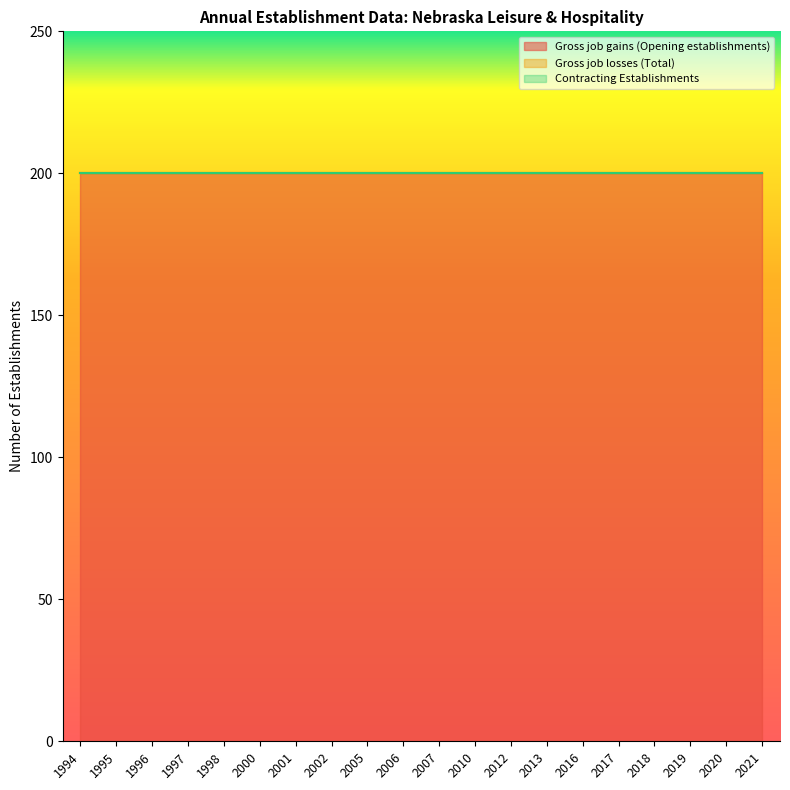

Reading left to right, what are all the values shown in this chart?

Gross job gains (Opening establishments): 1994=200	1995=200	1996=200	1997=200	1998=200	2000=200	2001=200	2002=200	2005=200	2006=200	2007=200	2010=200	2012=200	2013=200	2016=200	2017=200	2018=200	2019=200	2020=200	2021=200
Gross job losses (Total): 1994=0	1995=0	1996=0	1997=0	1998=0	2000=0	2001=0	2002=0	2005=0	2006=0	2007=0	2010=0	2012=0	2013=0	2016=0	2017=0	2018=0	2019=0	2020=0	2021=0
Contracting Establishments: 1994=0	1995=0	1996=0	1997=0	1998=0	2000=0	2001=0	2002=0	2005=0	2006=0	2007=0	2010=0	2012=0	2013=0	2016=0	2017=0	2018=0	2019=0	2020=0	2021=0